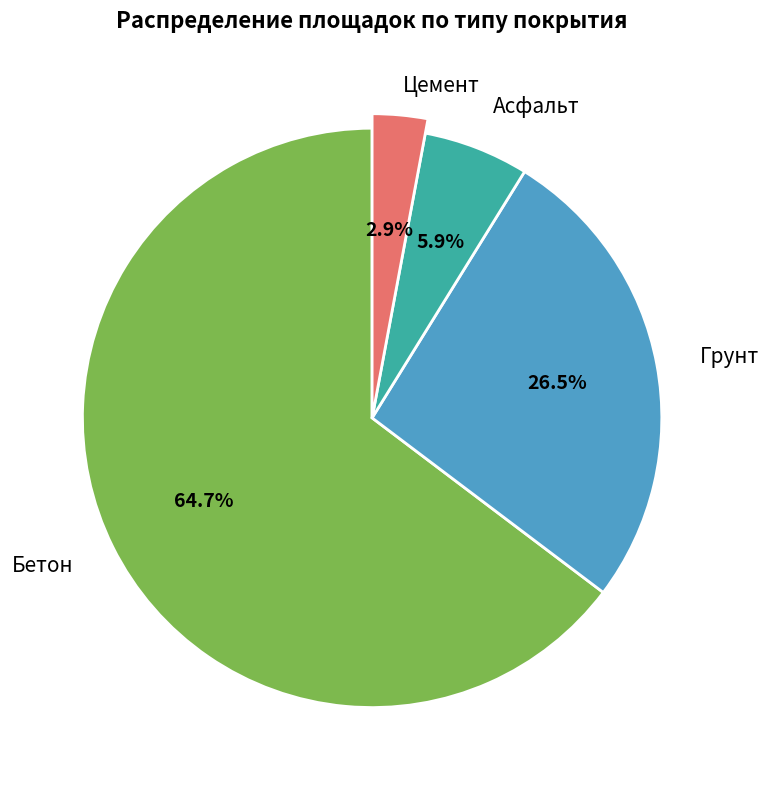

What percentage is NOT represented by Цемент?

97.1%